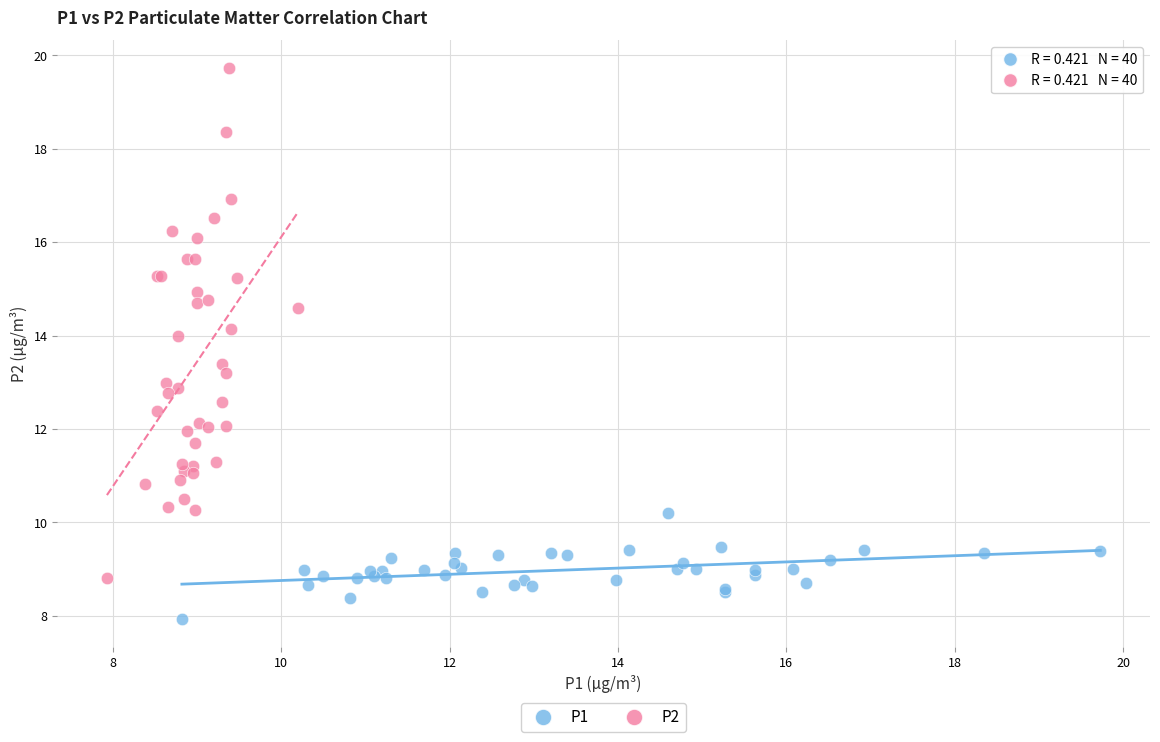

Which series reaches the maximum Y coordinate?

P2